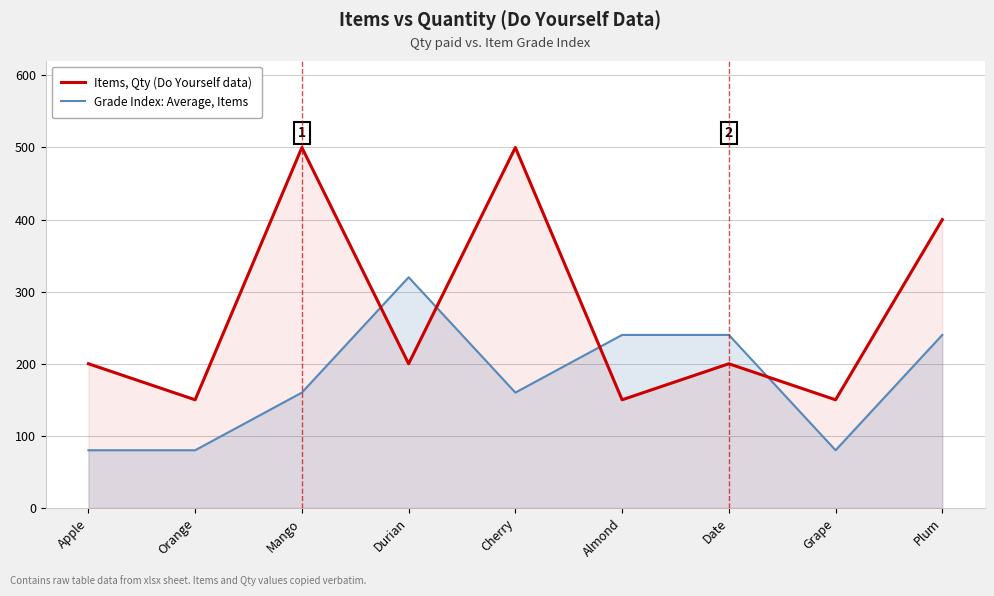

At which category does Items, Qty (Do Yourself data) reach its first local peak?

Mango